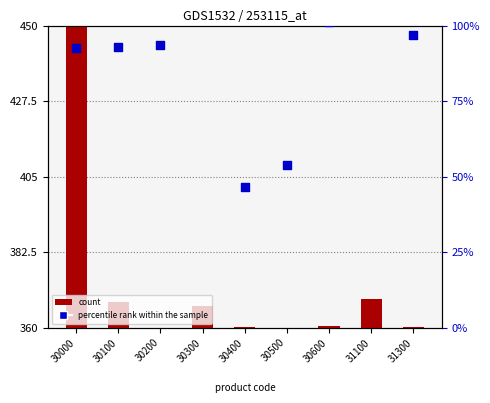

Which series reaches the minimum Y coordinate?

count